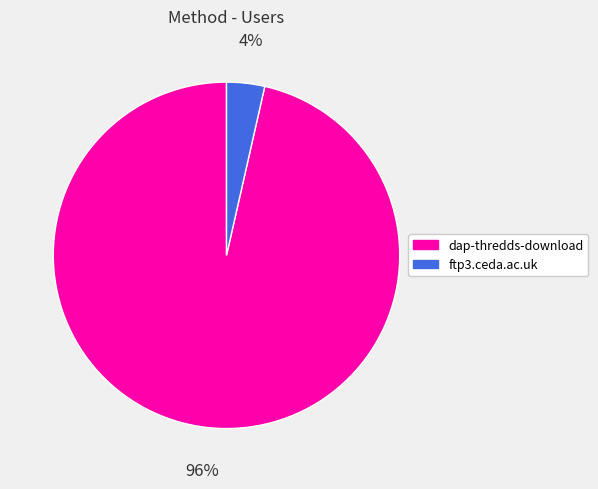

Is ftp3.ceda.ac.uk the majority of the pie?

No